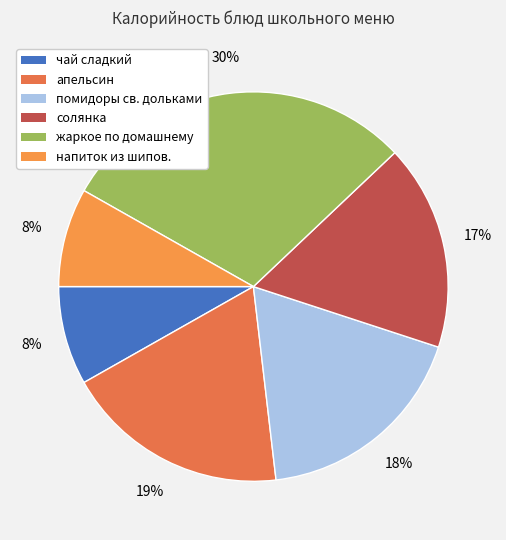

To the nearest percent, what portion does помидоры св. дольками represent?

18%